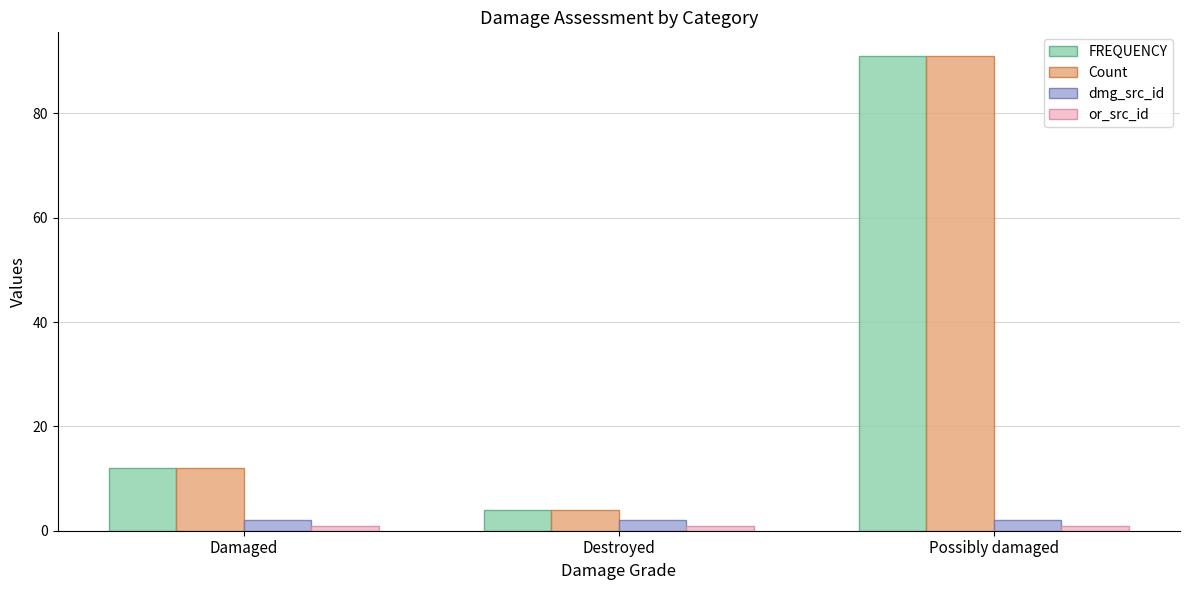

What is the maximum value shown in the chart?

91